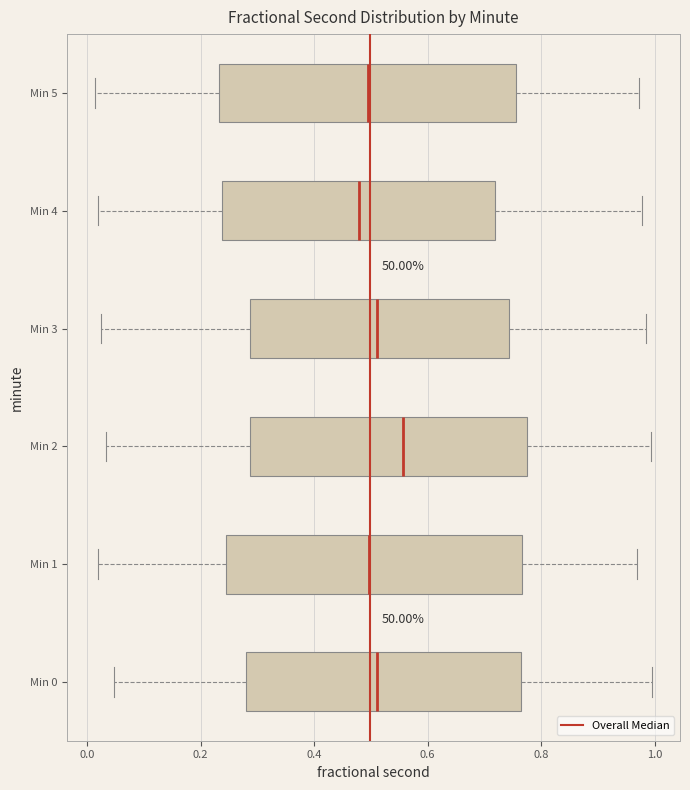

Reading bottom to top, read every box against the x-axis: the position of its median line, the range the box covers, and the ends of its whiskers. The values are not printed on the chart, so give them approximately, as read against the axis.

Min 0: median 0.52, box 0.28 to 0.76, whiskers 0.04 to 1.00
Min 1: median 0.50, box 0.24 to 0.76, whiskers 0.02 to 0.96
Min 2: median 0.56, box 0.28 to 0.78, whiskers 0.04 to 1.00
Min 3: median 0.52, box 0.28 to 0.74, whiskers 0.02 to 0.98
Min 4: median 0.48, box 0.24 to 0.72, whiskers 0.02 to 0.98
Min 5: median 0.50, box 0.24 to 0.76, whiskers 0.02 to 0.98